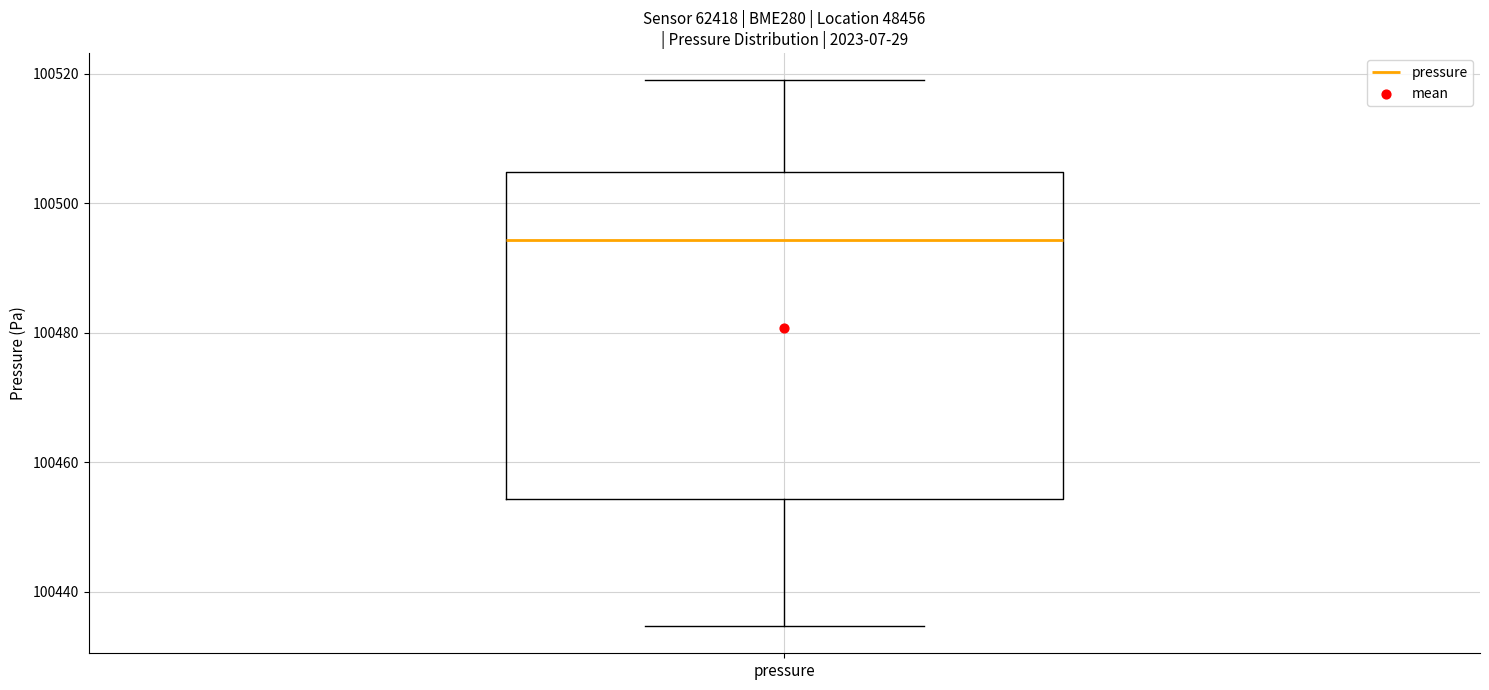

Transcribe this box plot: give where the median line is, the range the box spans, and where the two whiskers end, as read against the y-axis. The values are not printed on the chart, so give them approximately, as read against the axis.

median 100494, box 100454 to 100504, whiskers 100434 to 100518